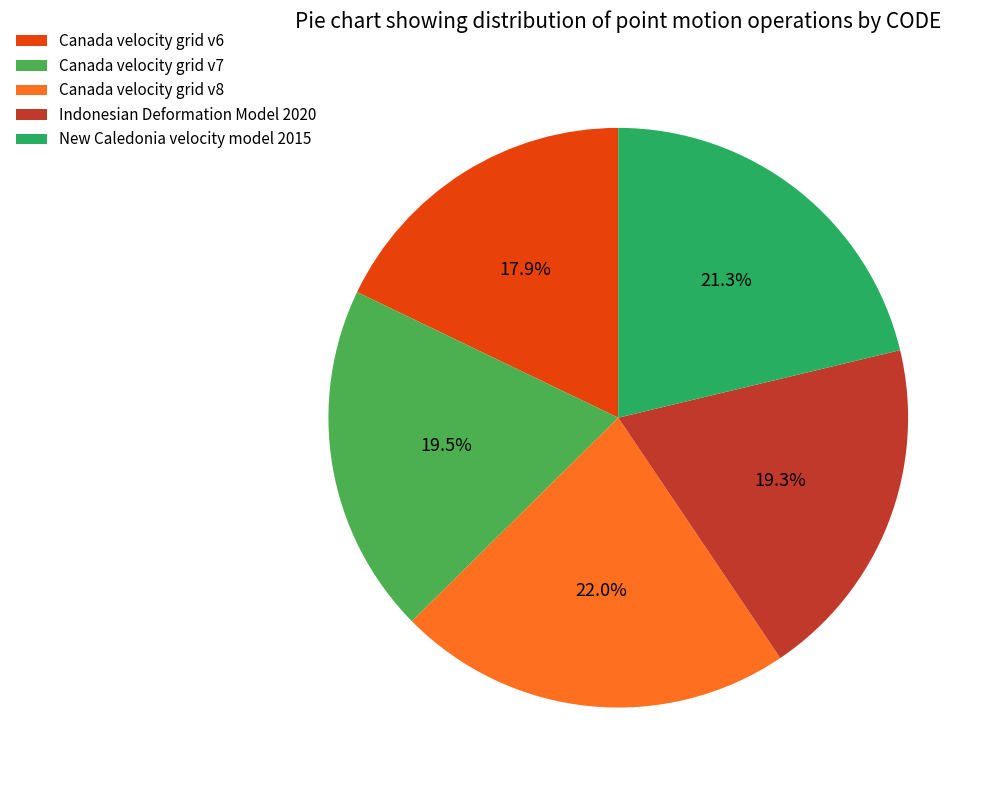

How many slices are in this pie chart?

5